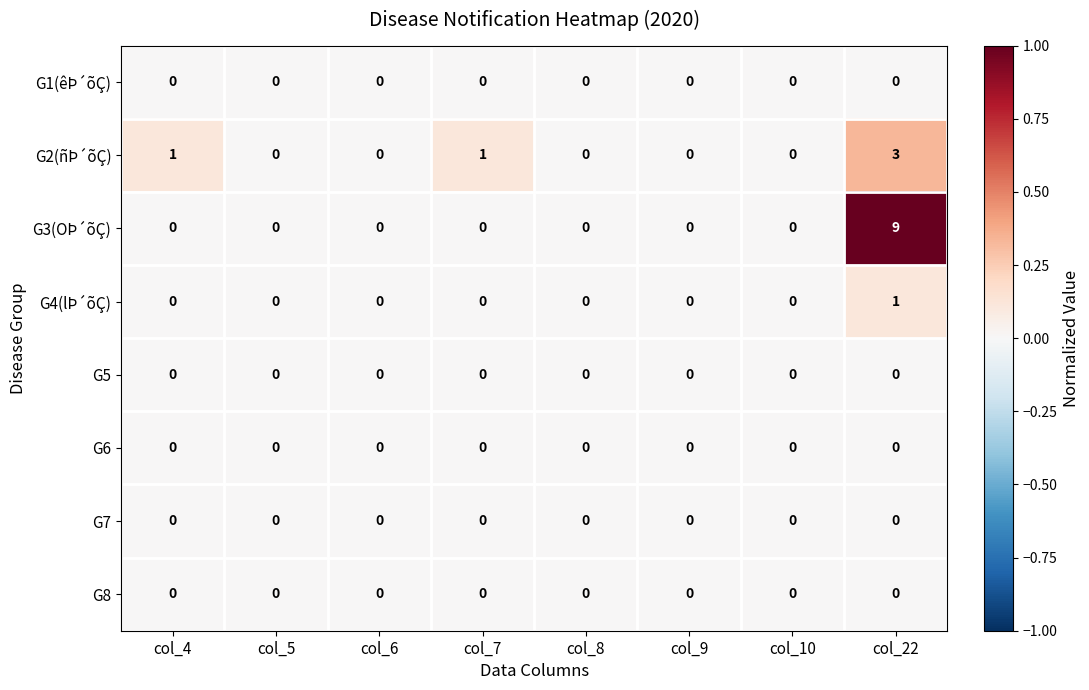

Which series has the largest range (max minus min)?

G3(OÞ´õÇ)